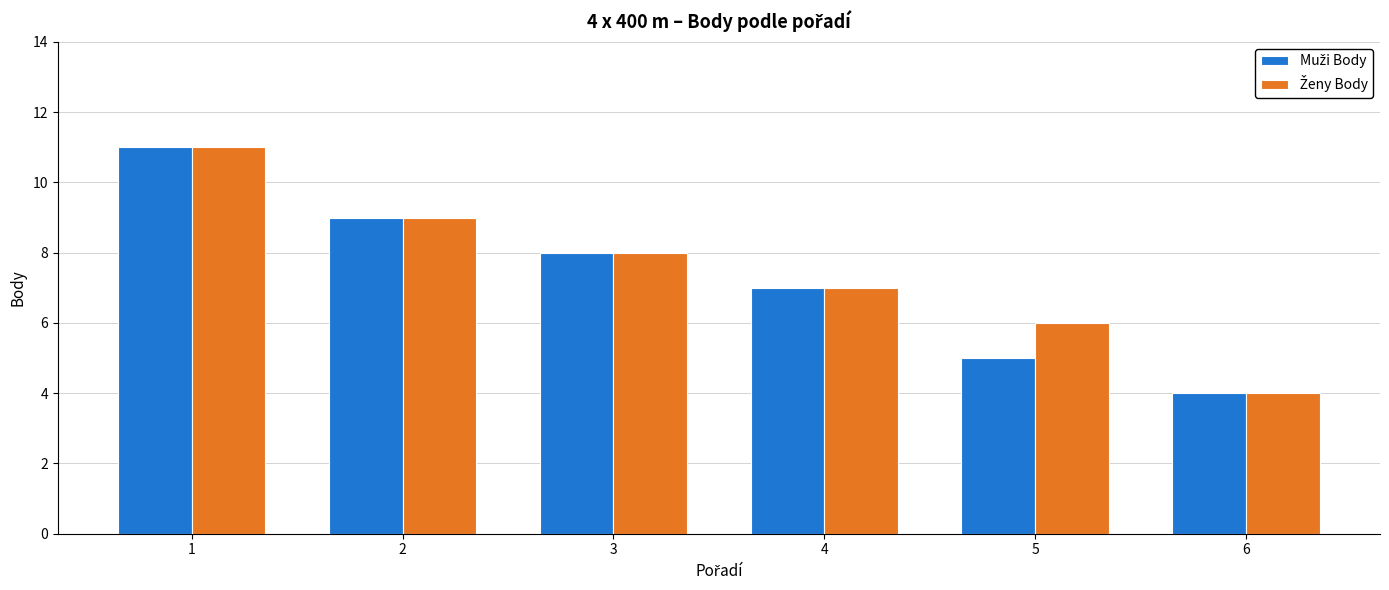

Which label corresponds to the smallest value in the chart?

6